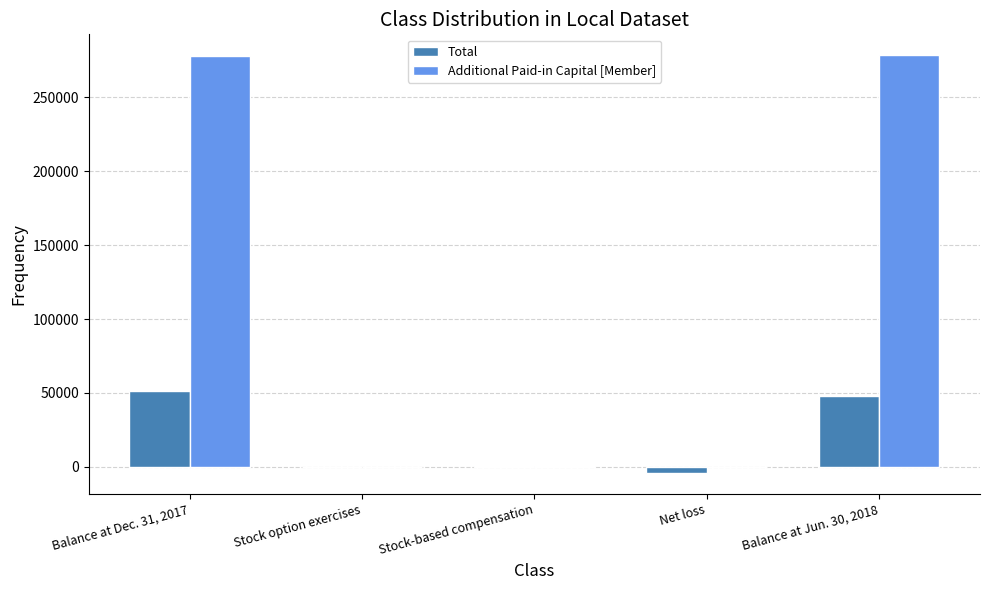

Is it true that Additional Paid-in Capital [Member] equals 90895 at Balance at Dec. 31, 2017?

False